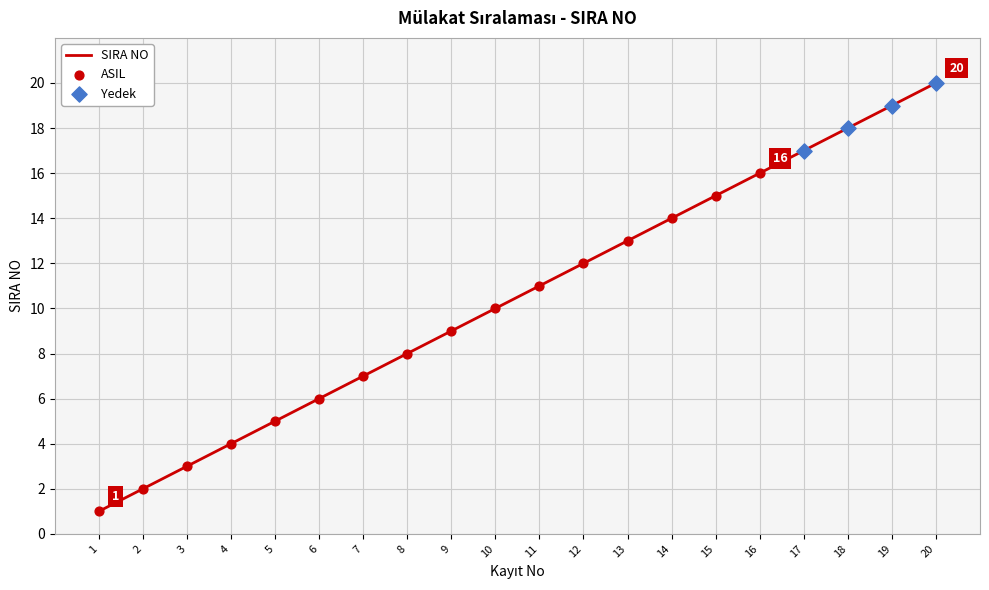

Approximately how many times larger is the value at 20 compared to 8?

2.5